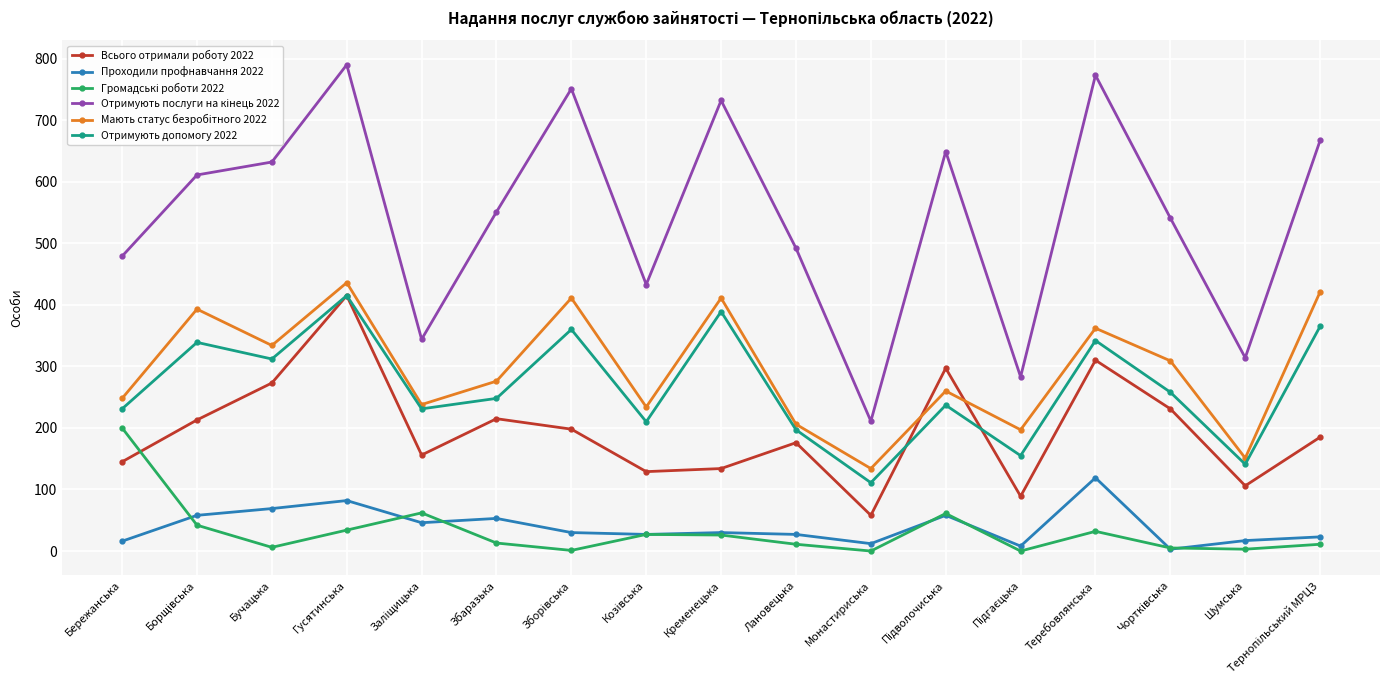

True or false: Всього отримали роботу 2022 has a value of 415 at Гусятинська.

True